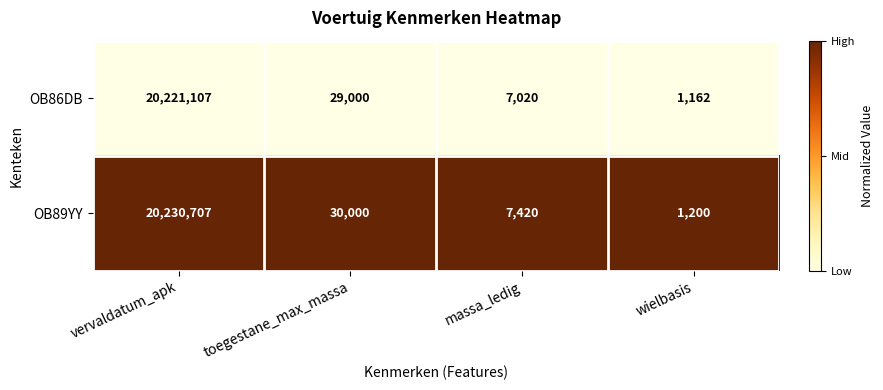

List the series in order of their peak value, highest first.

OB89YY, OB86DB